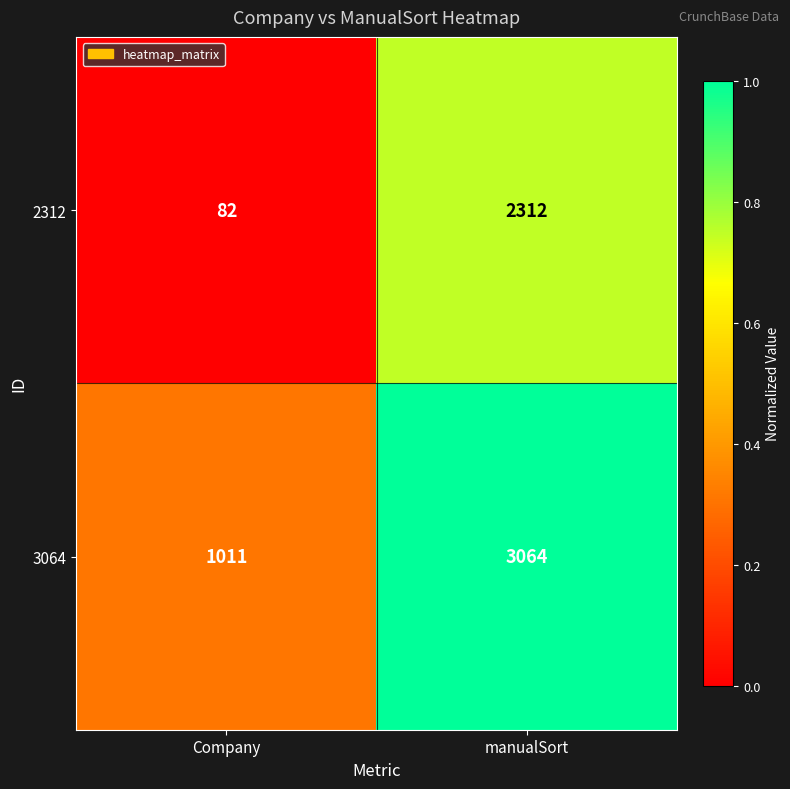

Count the number of categories in the chart.

2